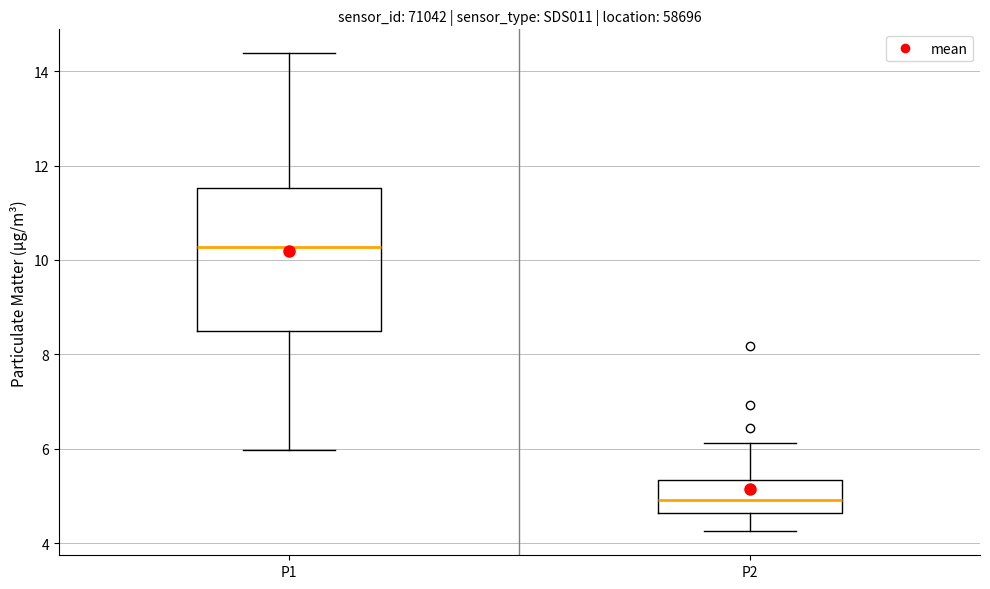

Which box's median line is the highest?

P1